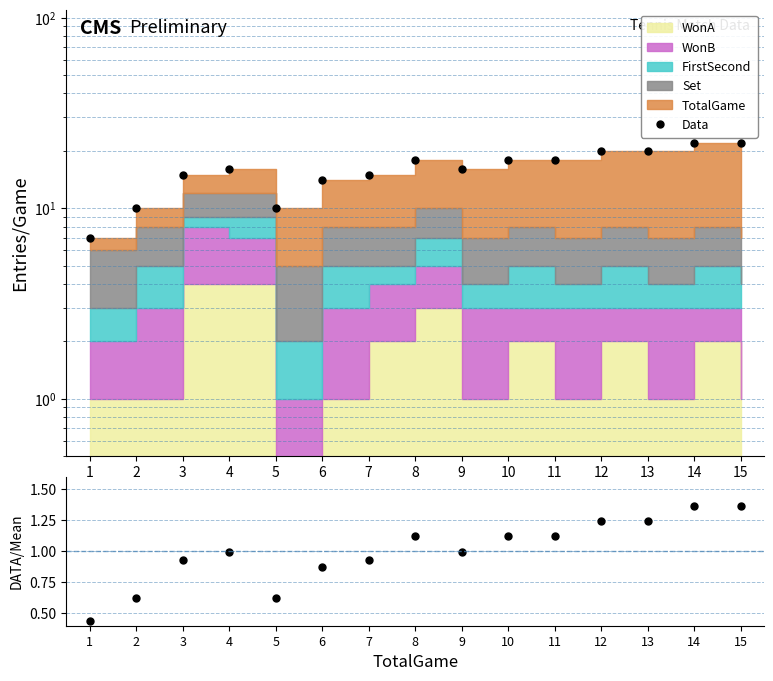

Which series has the widest spread of values?

Data